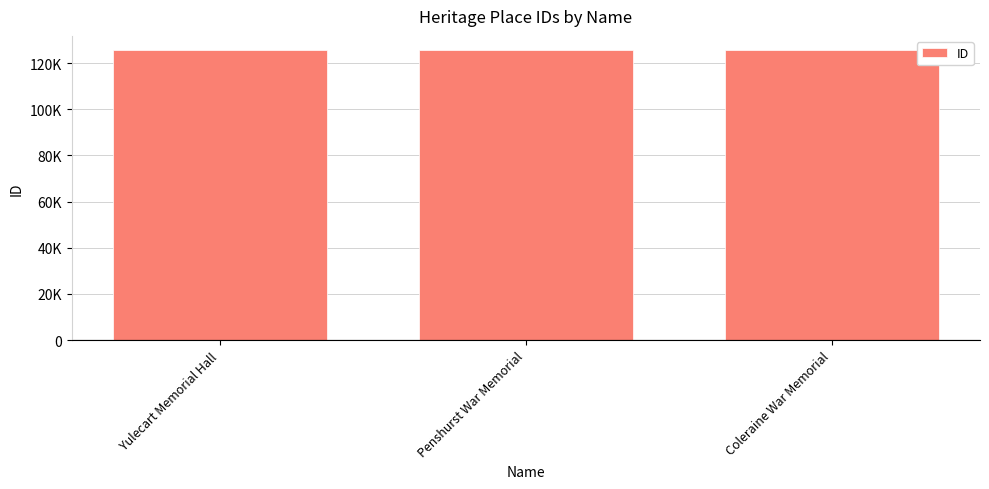

Does the chart contain any negative values?

No